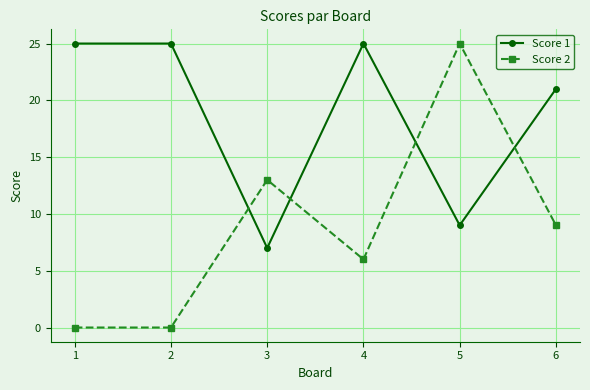

What is the spread (max minus min) of values at 2?

25